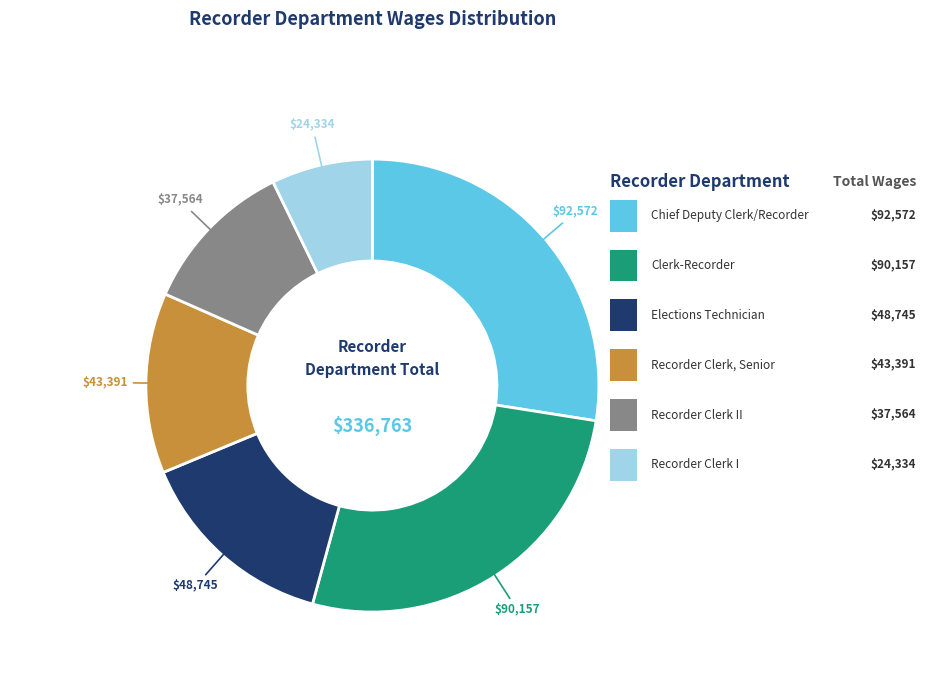

Is there a majority slice in this chart?

No